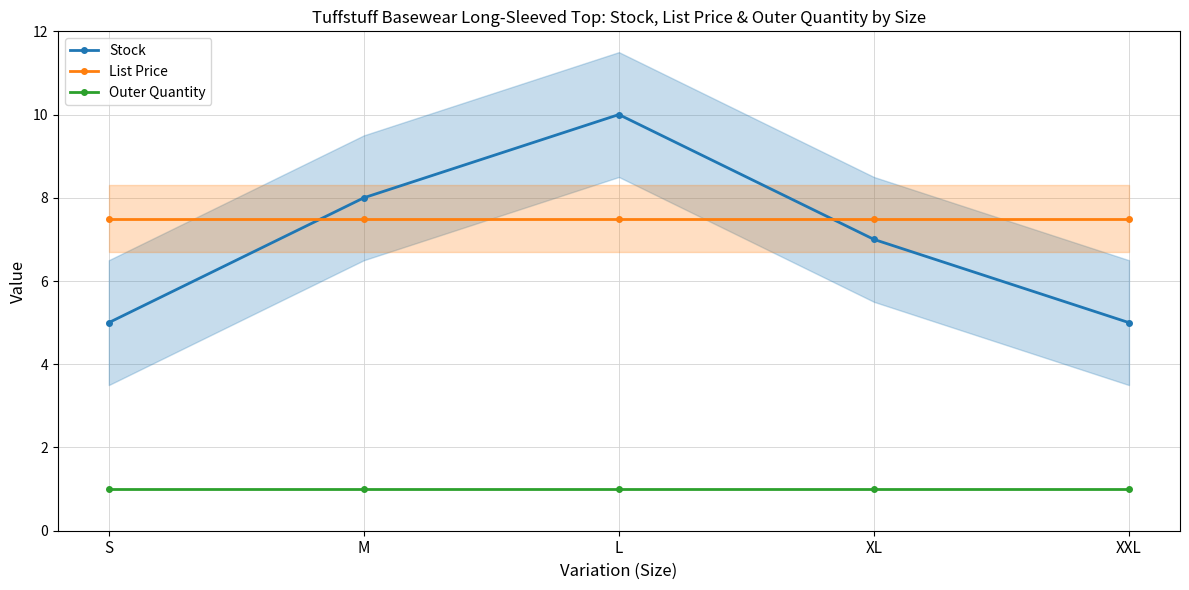

List the labels in order of Outer Quantity value, largest first.

S, M, L, XL, XXL